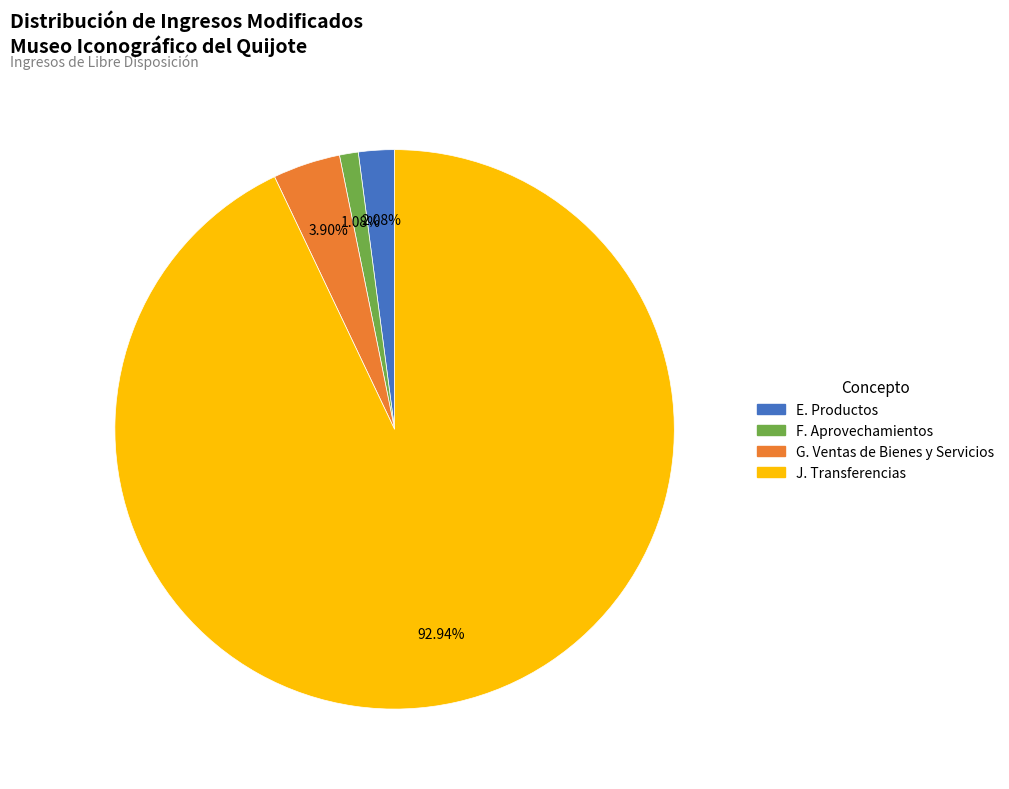

Rank the categories by value from highest to lowest.

J. Transferencias, G. Ventas de Bienes y Servicios, E. Productos, F. Aprovechamientos